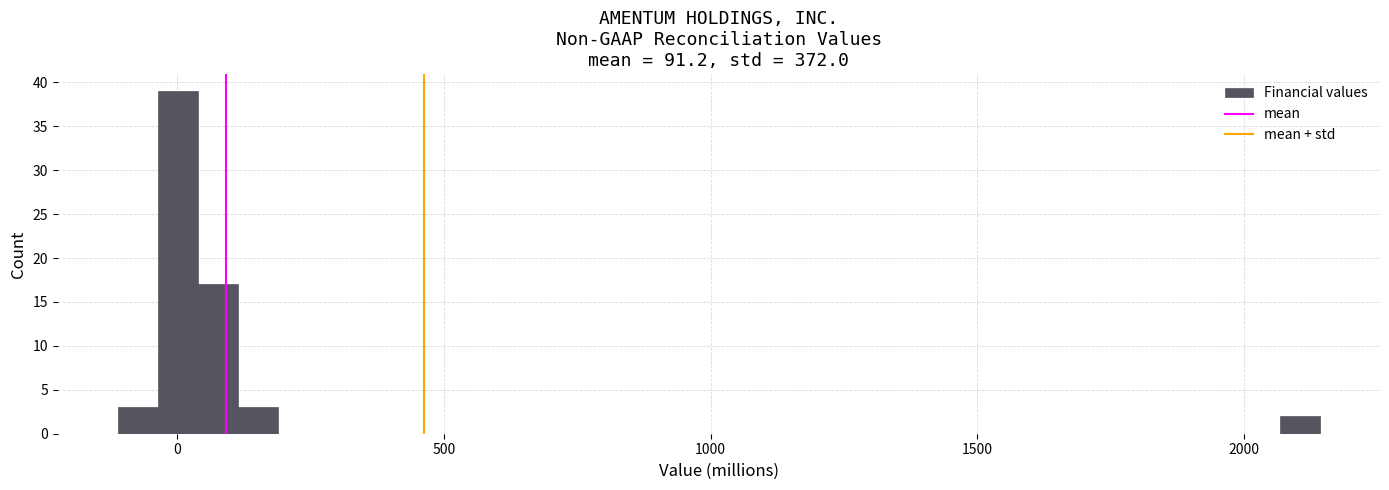

Read against the x-axis, roughly where is the centre of the tallest bar?

0